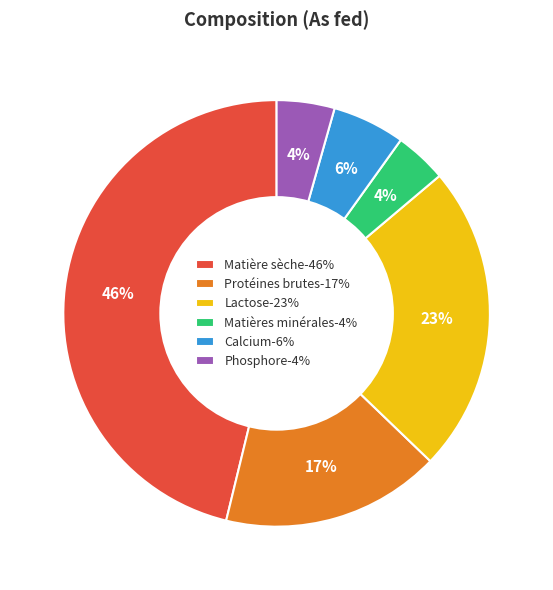

To the nearest percent, what is the difference between the largest and smallest slice percentages?

42%